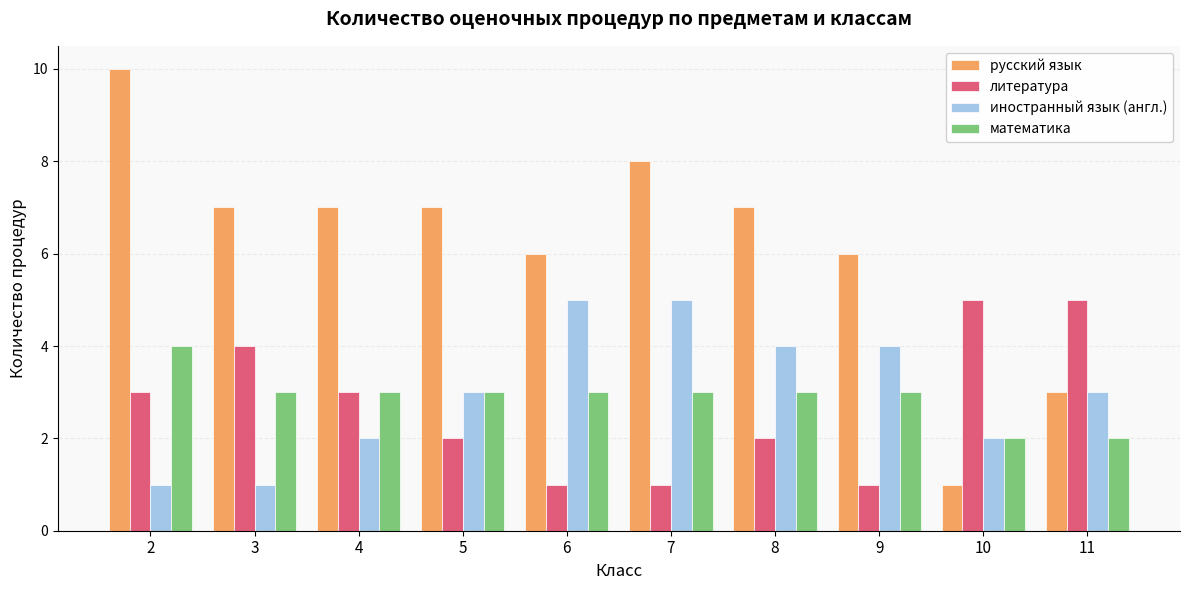

What is the highest value of the иностранный язык (англ.) series?

5